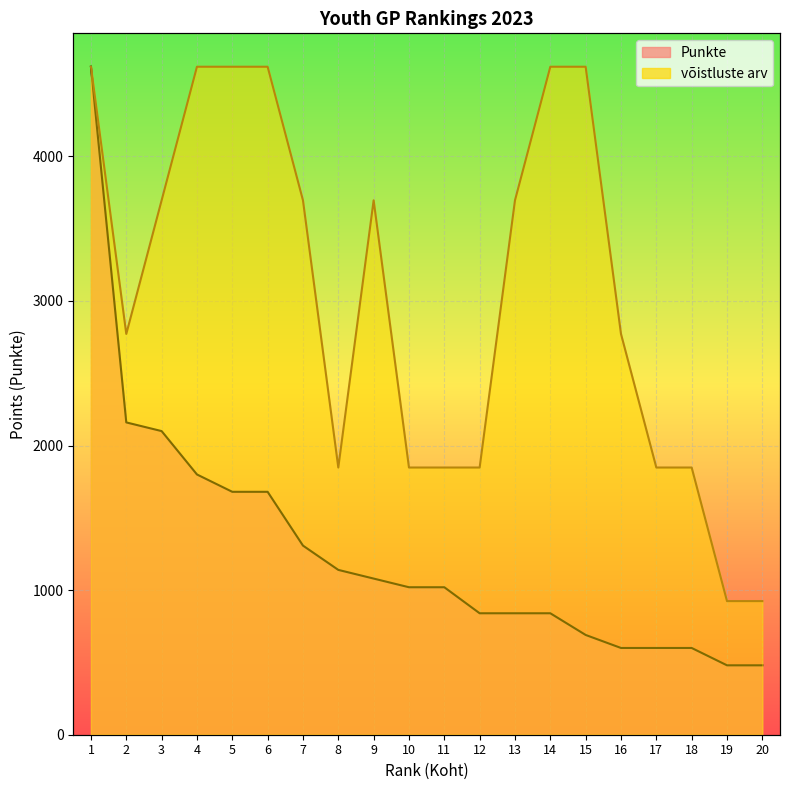

How many data points in Punkte are above 1020?

9